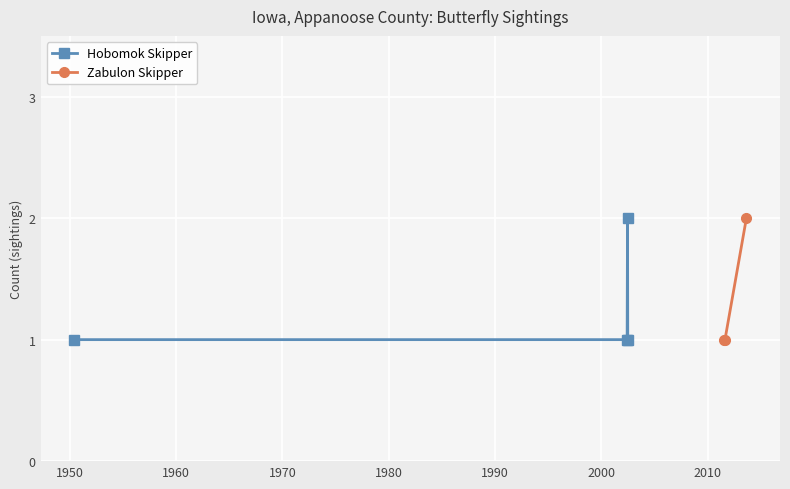

How many interior local peaks does the Hobomok Skipper series have?

1